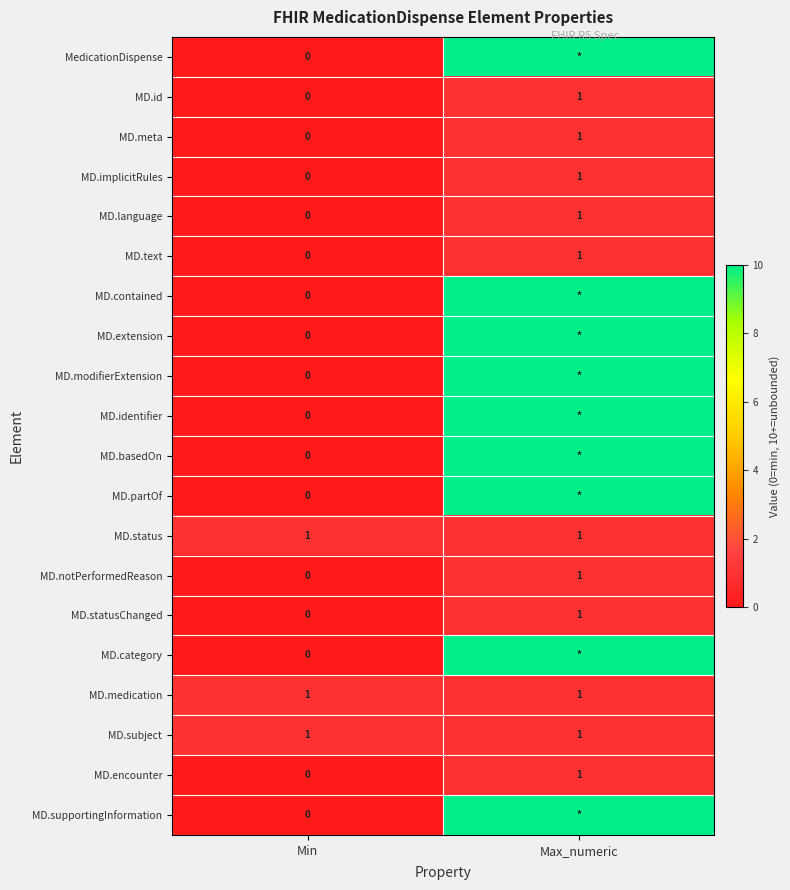

Rank the categories by MD.text value from lowest to highest.

Min, Max_numeric